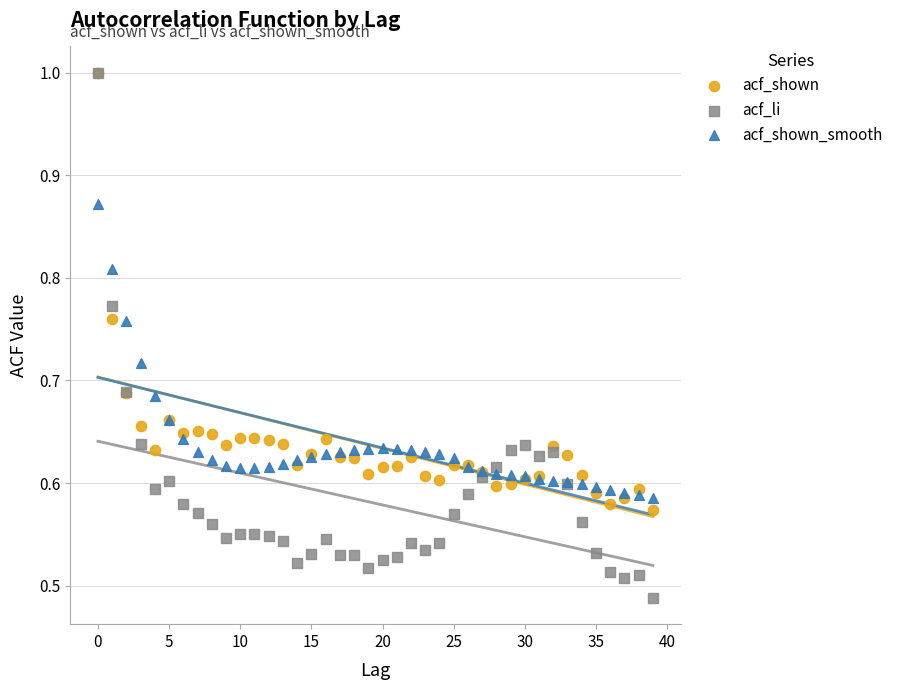

Which series has the largest Y range (max minus min)?

acf_li